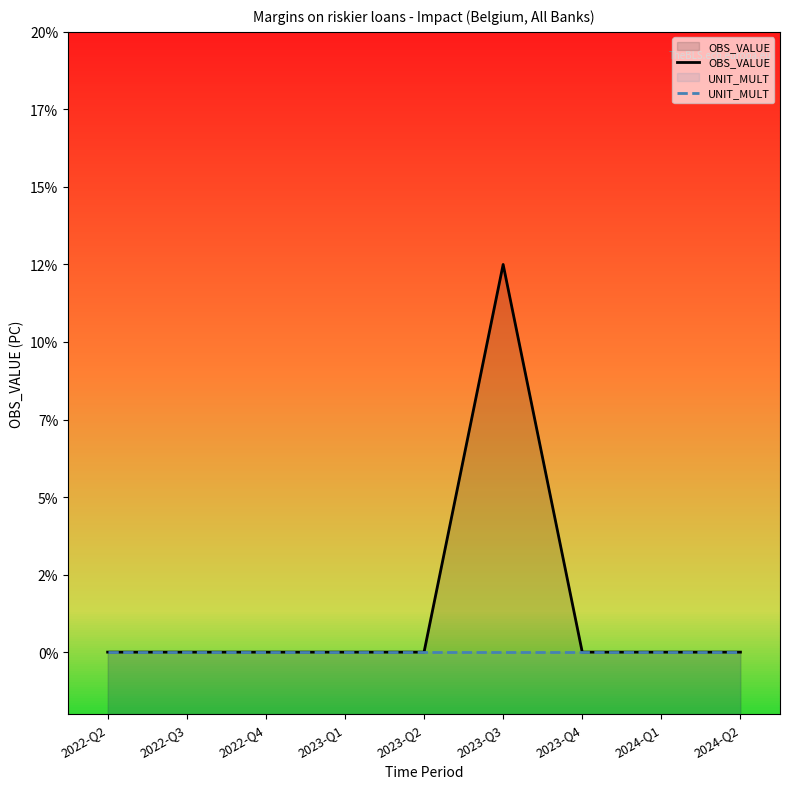

What is the label of the 9th point from the left?

2024-Q2